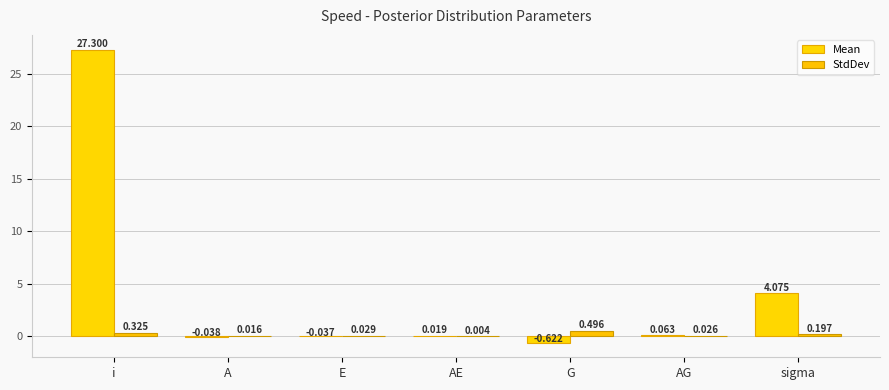

Reading left to right, what are all the values shown in this chart?

Mean: 27.3	-0.0	-0.0	0.0	-0.6	0.1	4.1
StdDev: 0.3	0.0	0.0	0.0	0.5	0.0	0.2